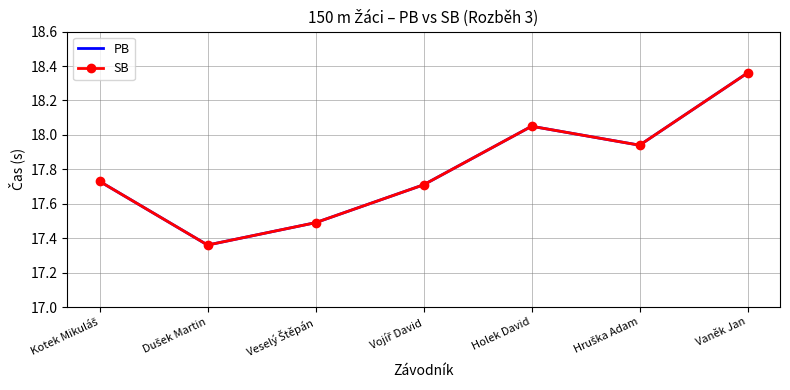

What is the difference between the PB values at Vaněk Jan and Kotek Mikuláš?

0.6